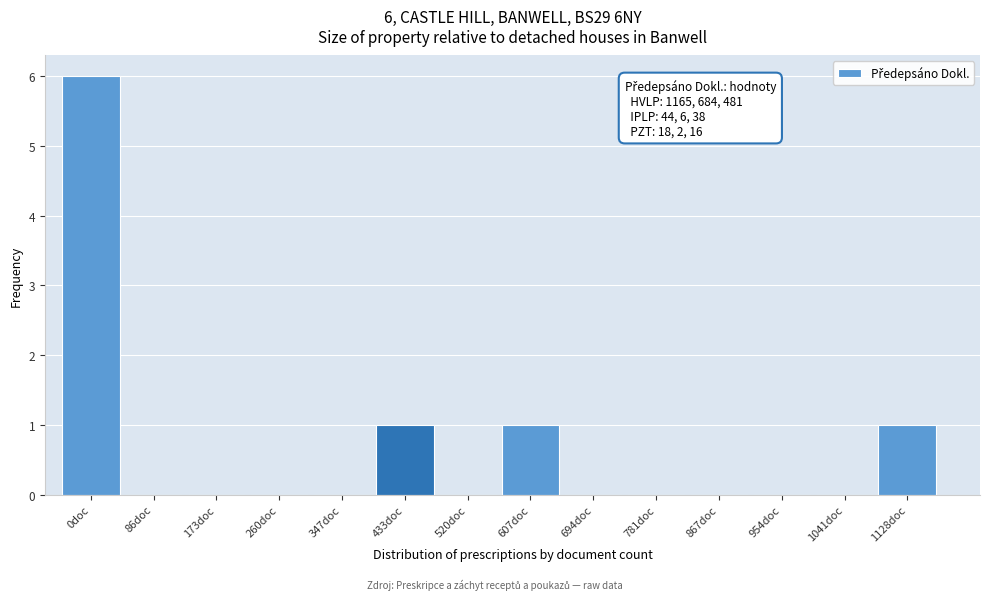

Reading right to left, transcribe all the data shown in this chart.

1128doc=1	1041doc=0	954doc=0	867doc=0	781doc=0	694doc=0	607doc=1	520doc=0	433doc=1	347doc=0	260doc=0	173doc=0	86doc=0	0doc=6